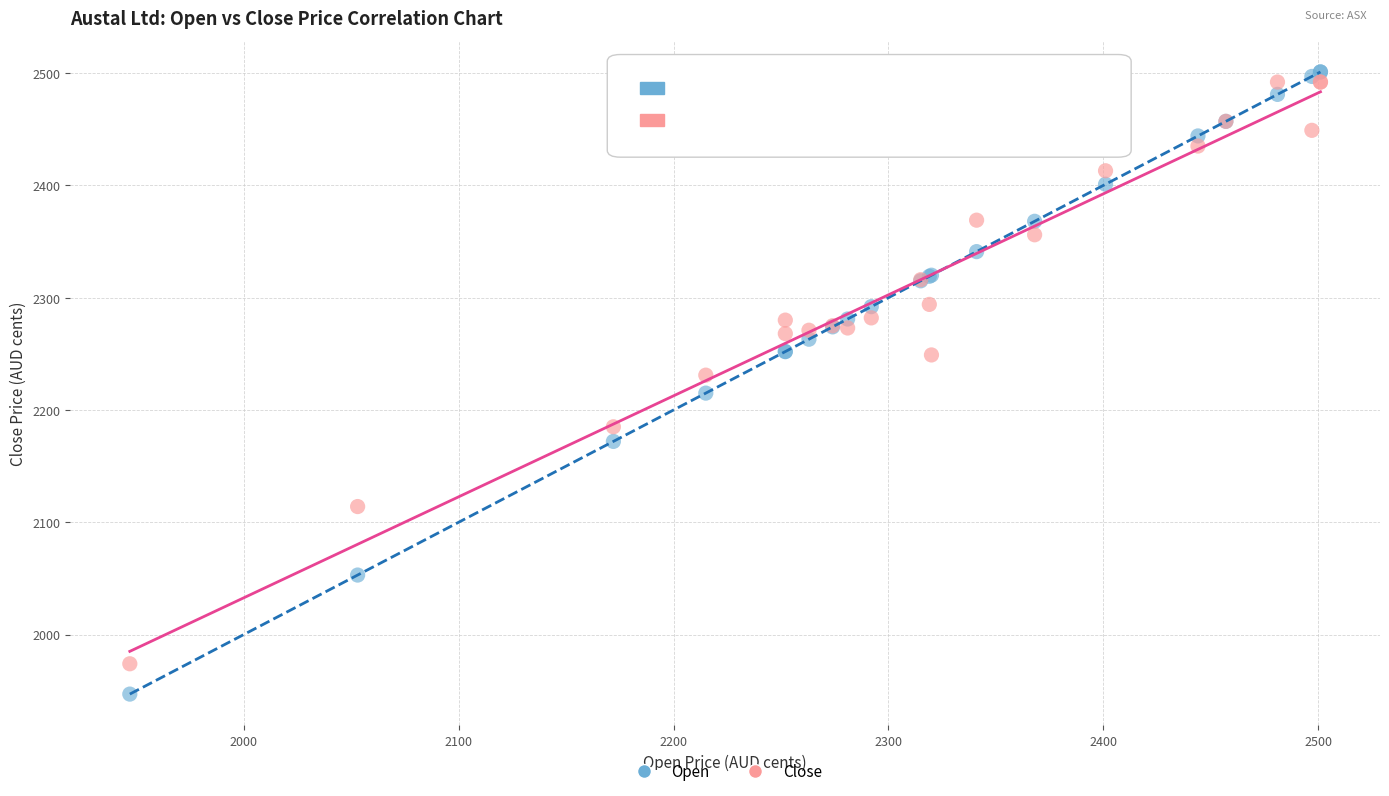

Which series contains the lowest Y value?

Open